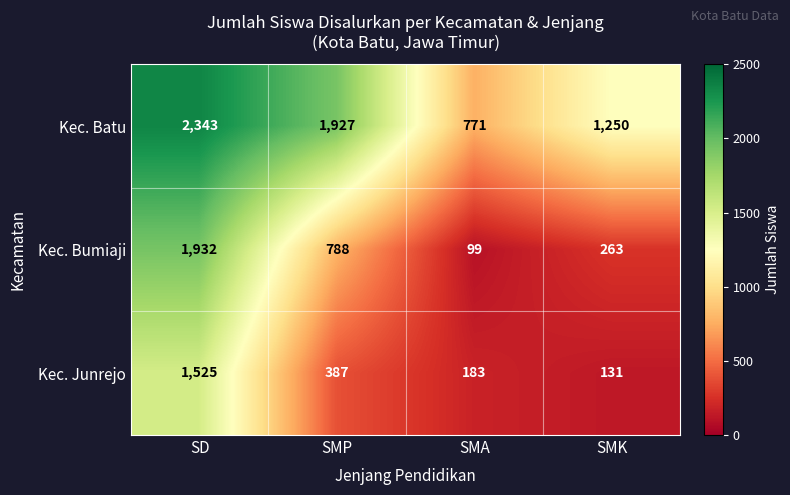

Which series has the widest spread of values?

Kec. Bumiaji